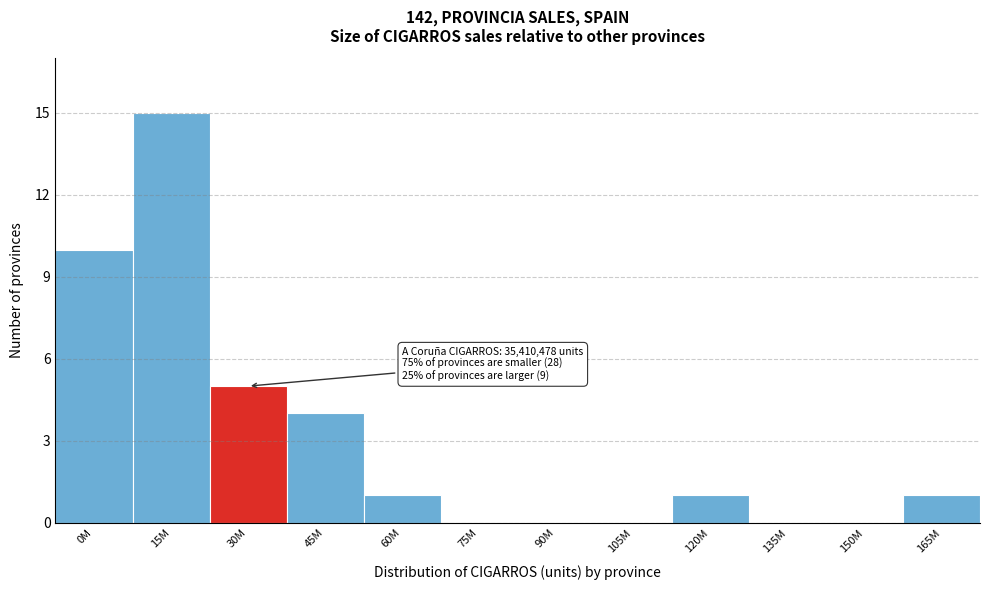

Reading right to left, extract all data points from this chart.

165M=1	150M=0	135M=0	120M=1	105M=0	90M=0	75M=0	60M=1	45M=4	30M=5	15M=15	0M=10